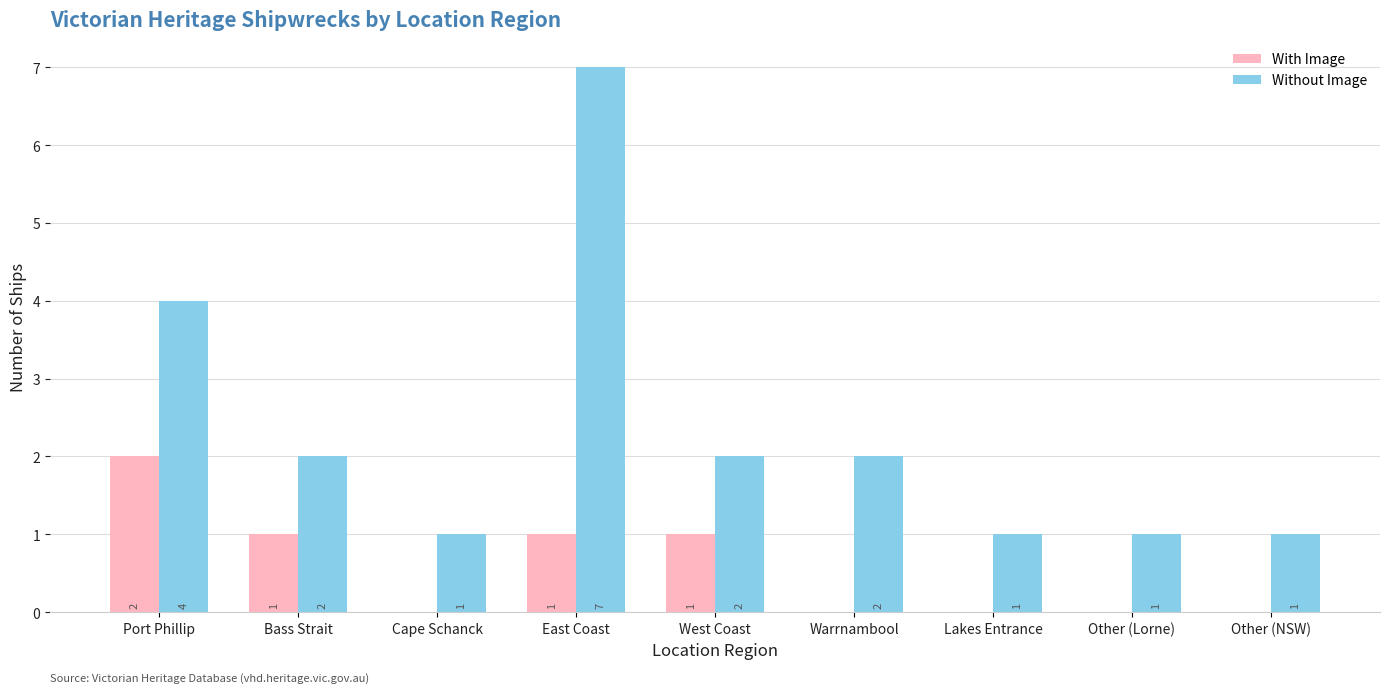

Is the value of With Image at Cape Schanck greater than the value of Without Image at East Coast?

No